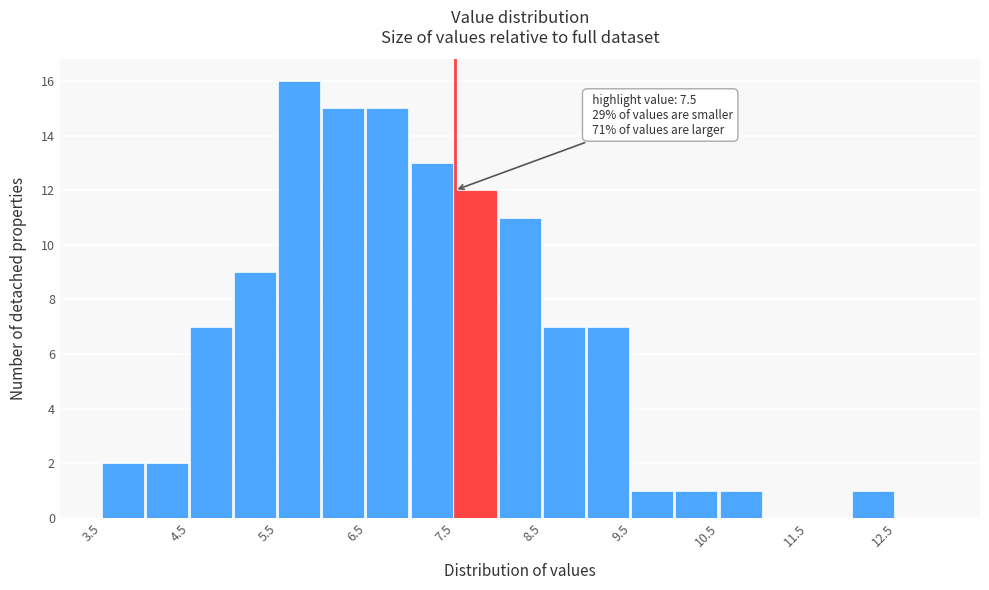

Over which range of the x-axis is the bar tallest?

5.5 to 6.0